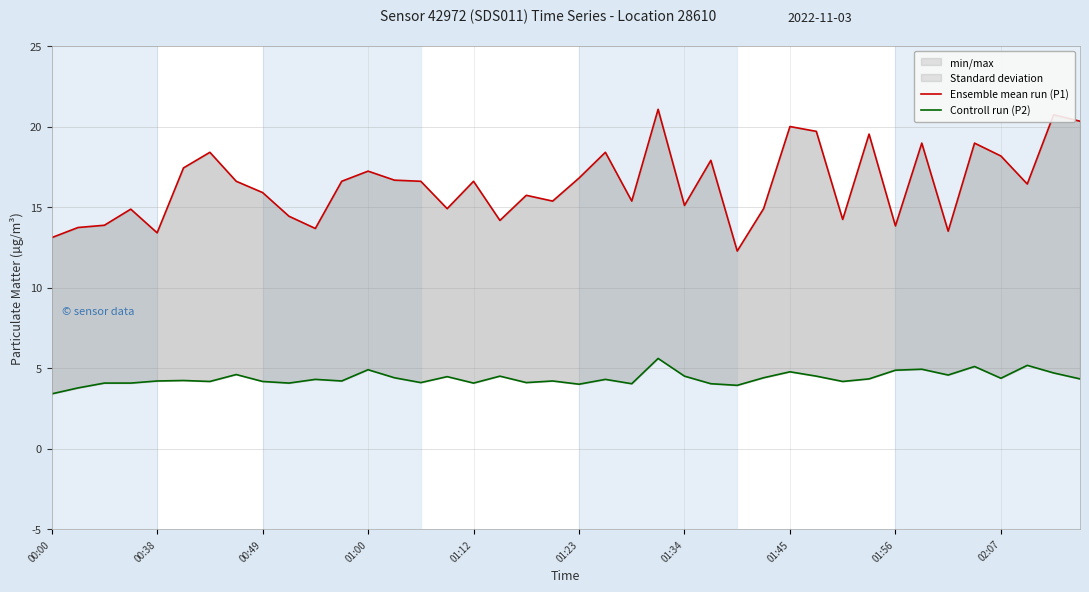

True or false: Controll run (P2) and Ensemble mean run (P1) intersect in this chart.

False